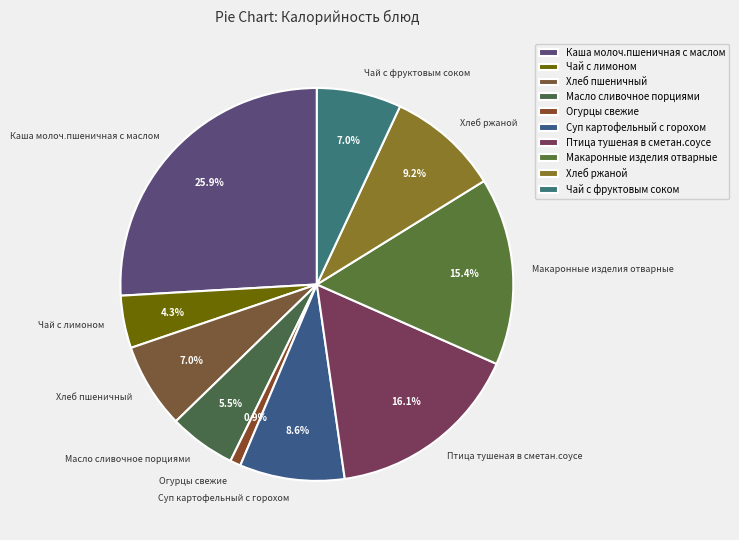

What is the smallest slice in the pie chart?

Огурцы свежие